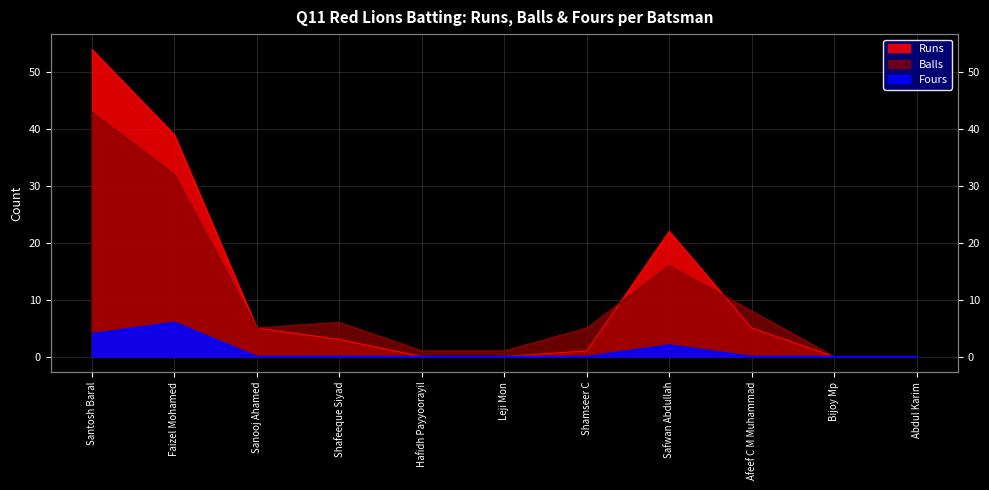

Which series has the largest total across all categories?

Runs